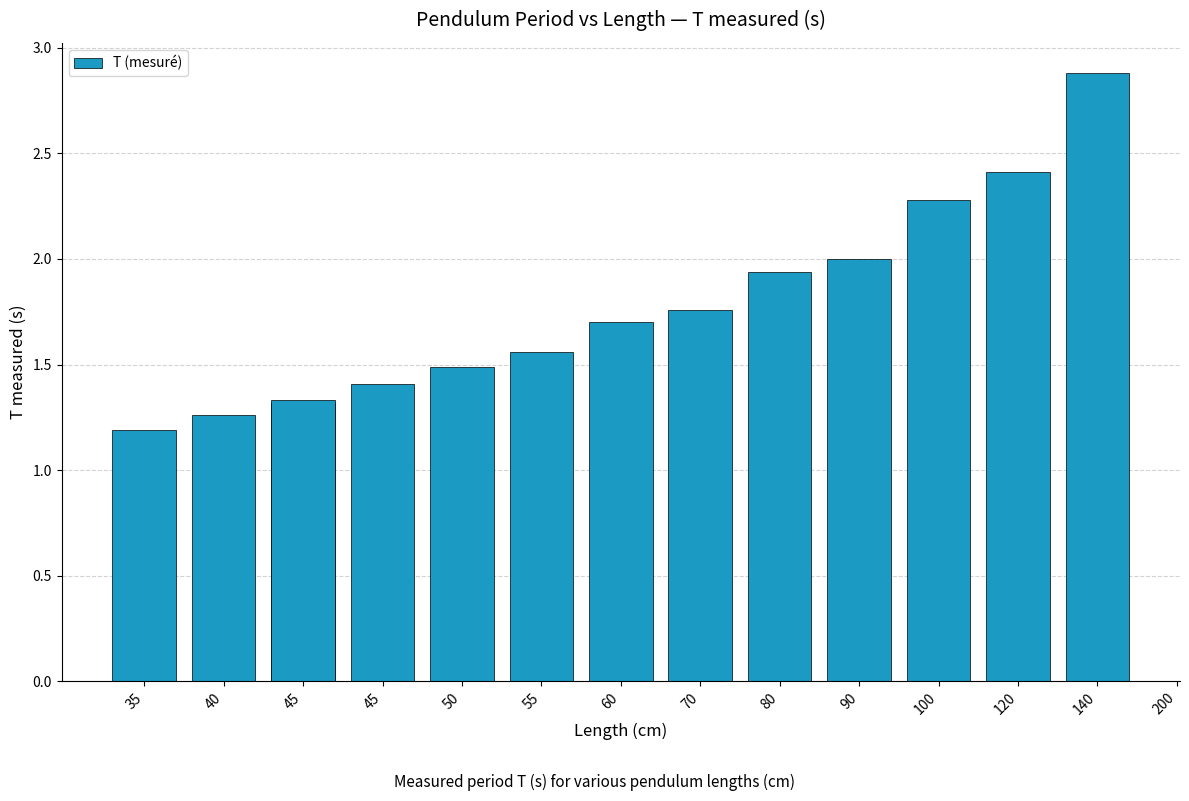

Which has a higher value, 40 or 90?

90